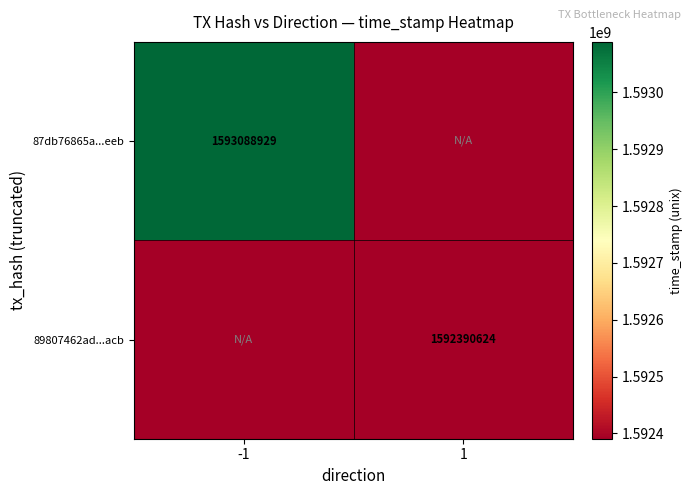

At which category is the sum across all series the highest?

-1